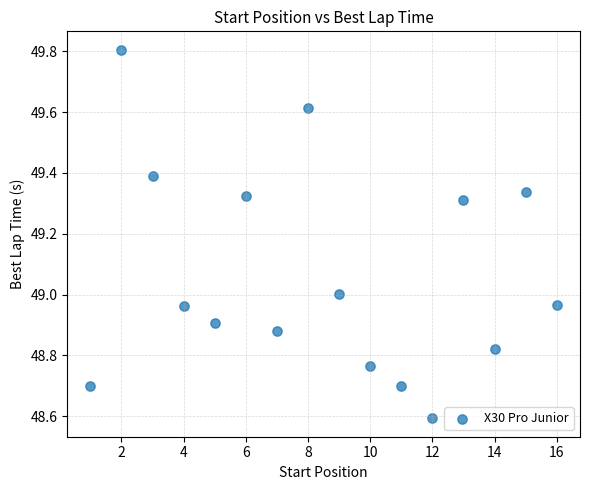

What is the range of Y values (max minus min)?

1.2